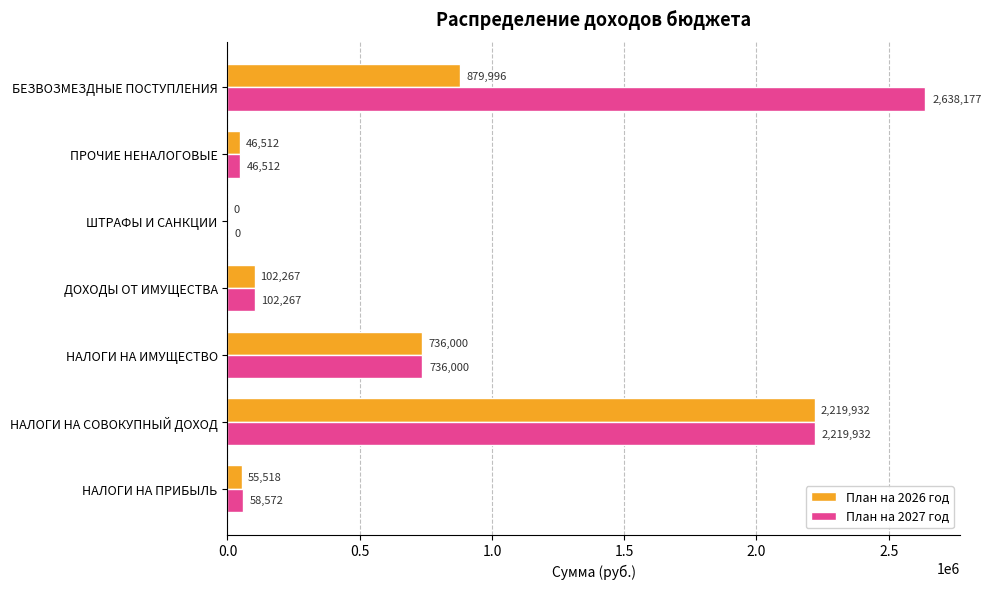

What is the sum of all План на 2026 год values?

4040225